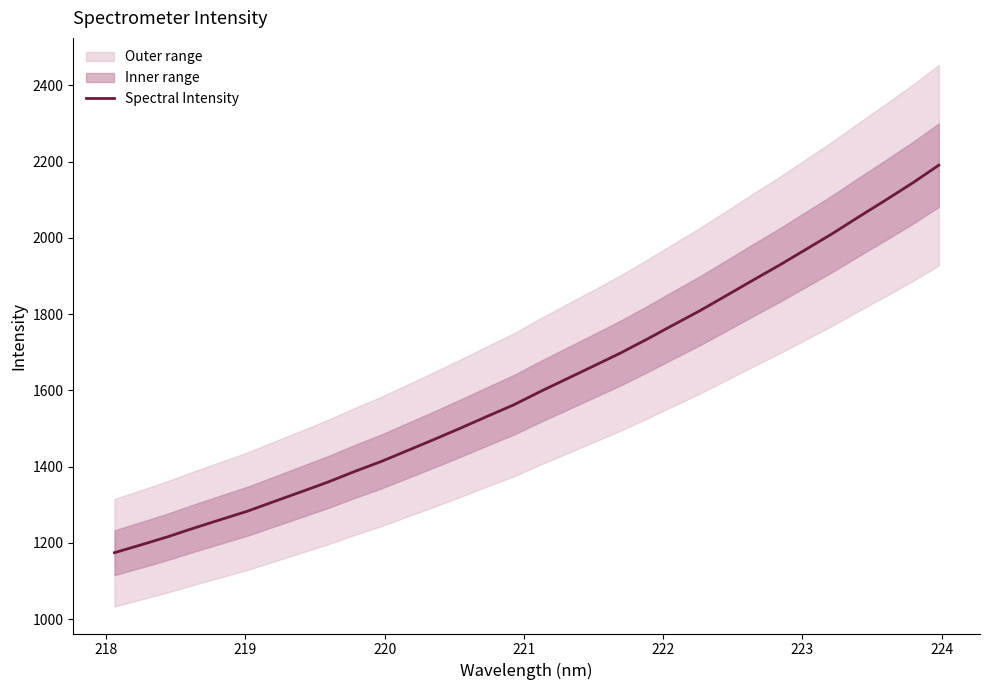

How many data points are above 1596?

16